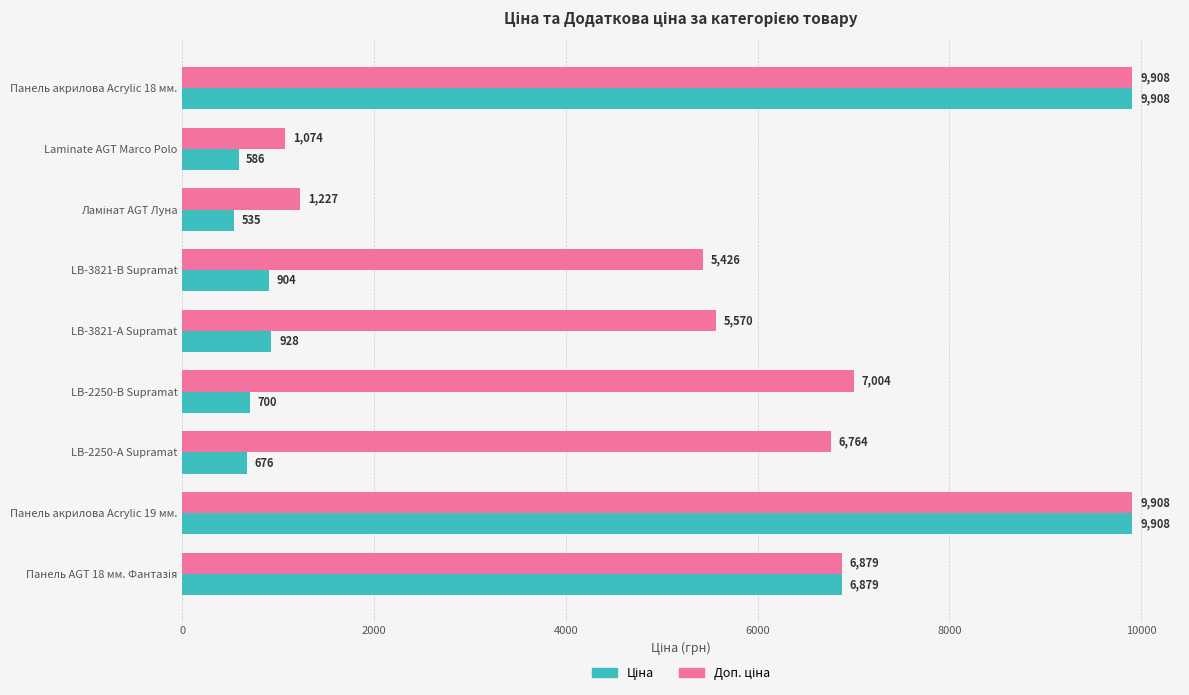

What is the smallest value displayed?

535.4